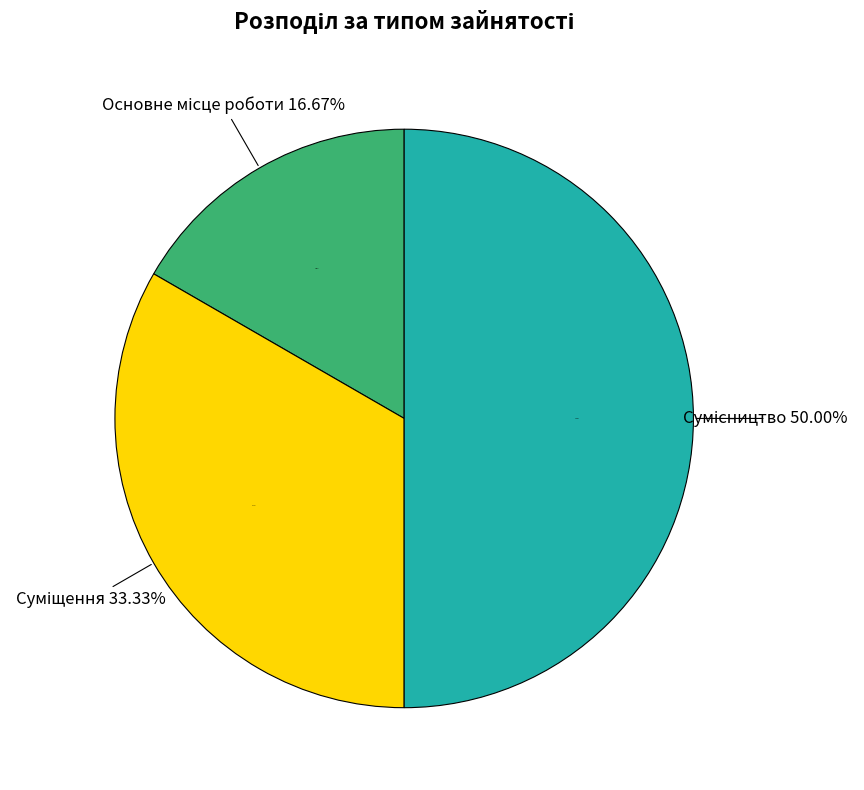

What is the change in value from Суміщення to Сумісництво?

+1